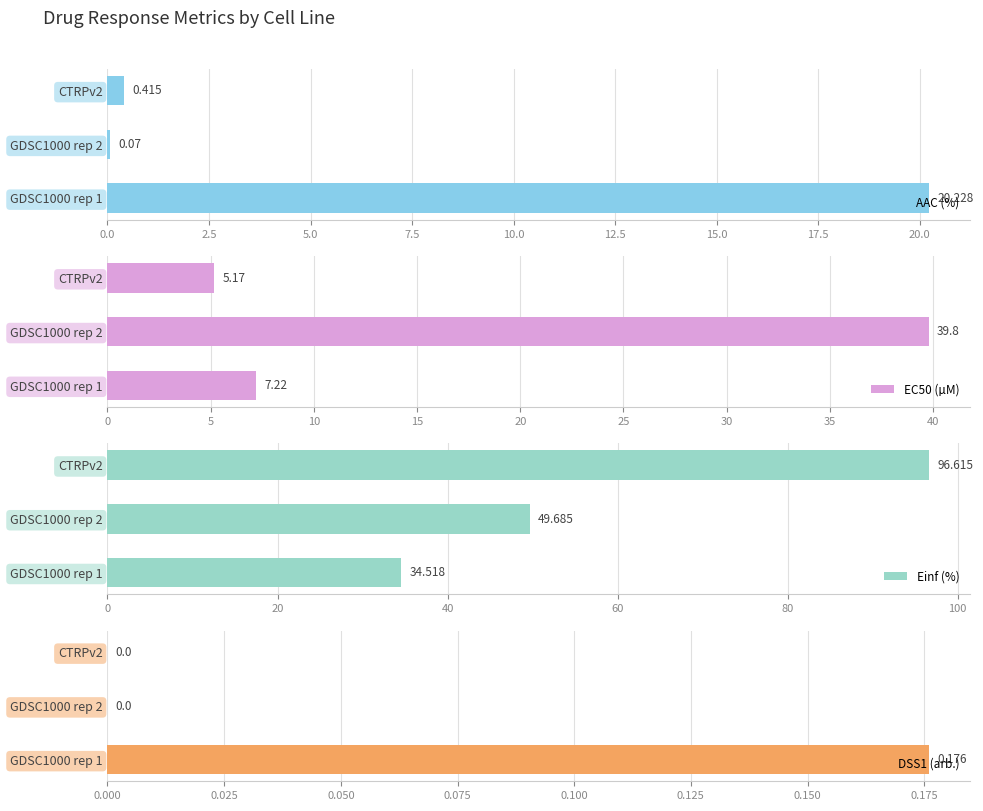

What is the sum of the EC50 (µM) values at CTRPv2 and GDSC1000 rep 1?

12.4